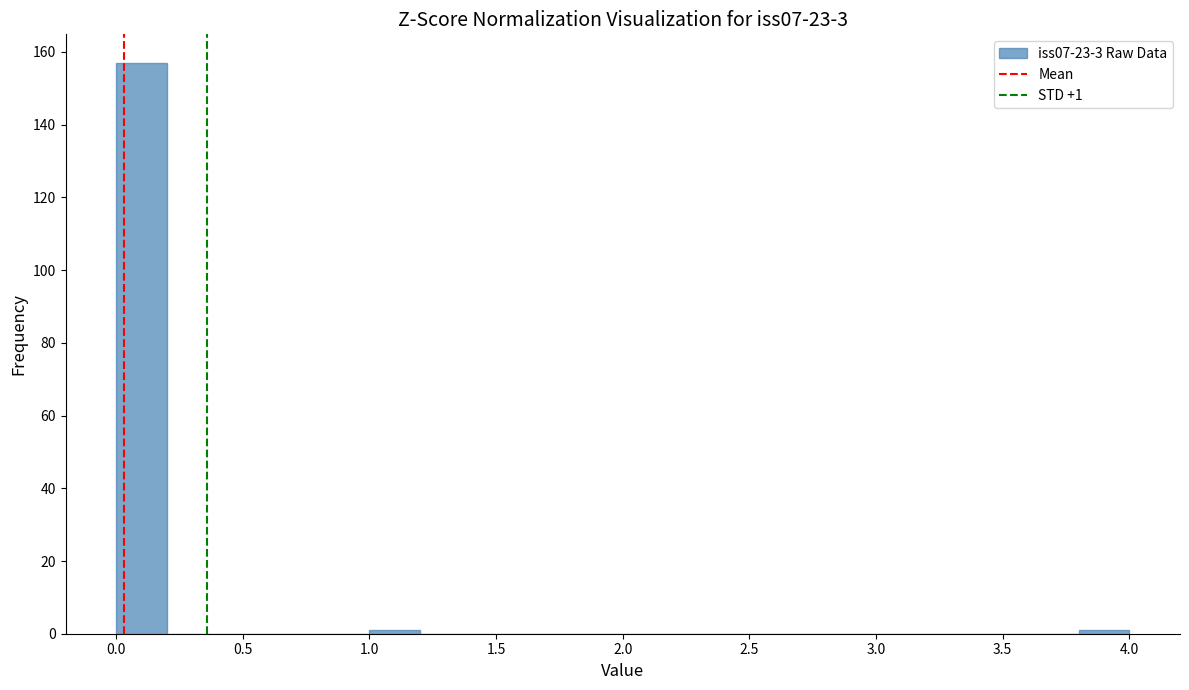

Over which range of the x-axis is the bar tallest?

0.0 to 0.2